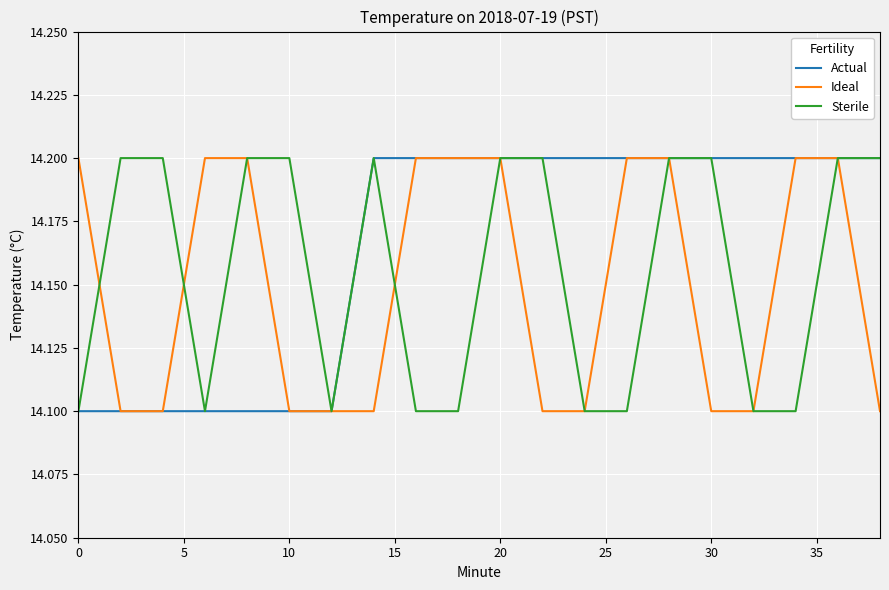

What is the greatest value displayed?

14.2